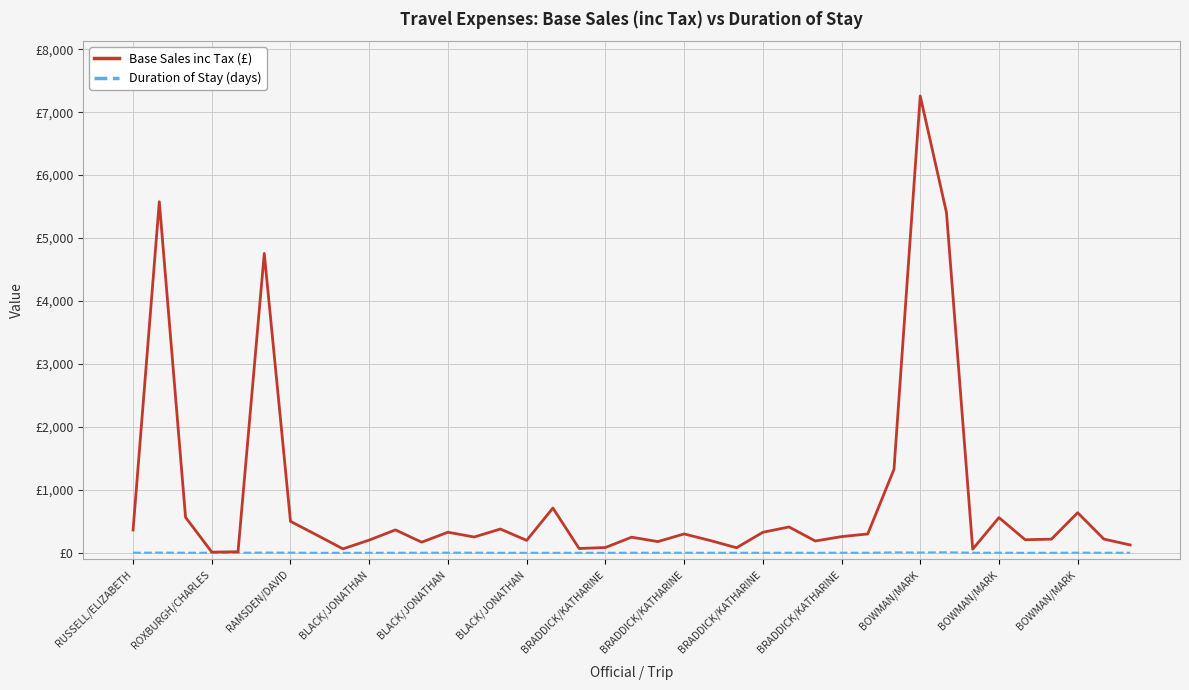

What is the sum of all Duration of Stay (days) values?

89.0